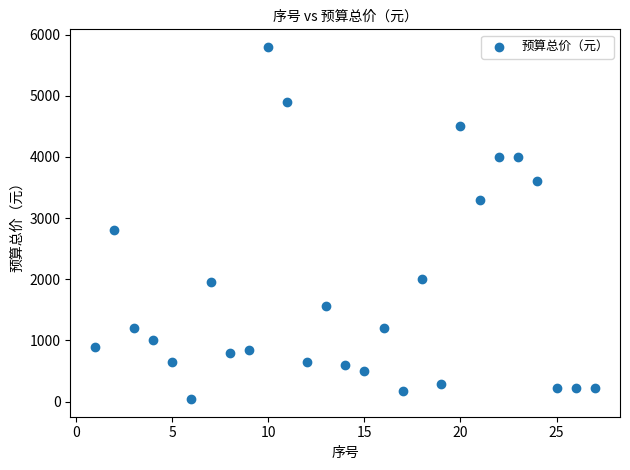

What Y value in the scatter plot is closest to 2920?

2800